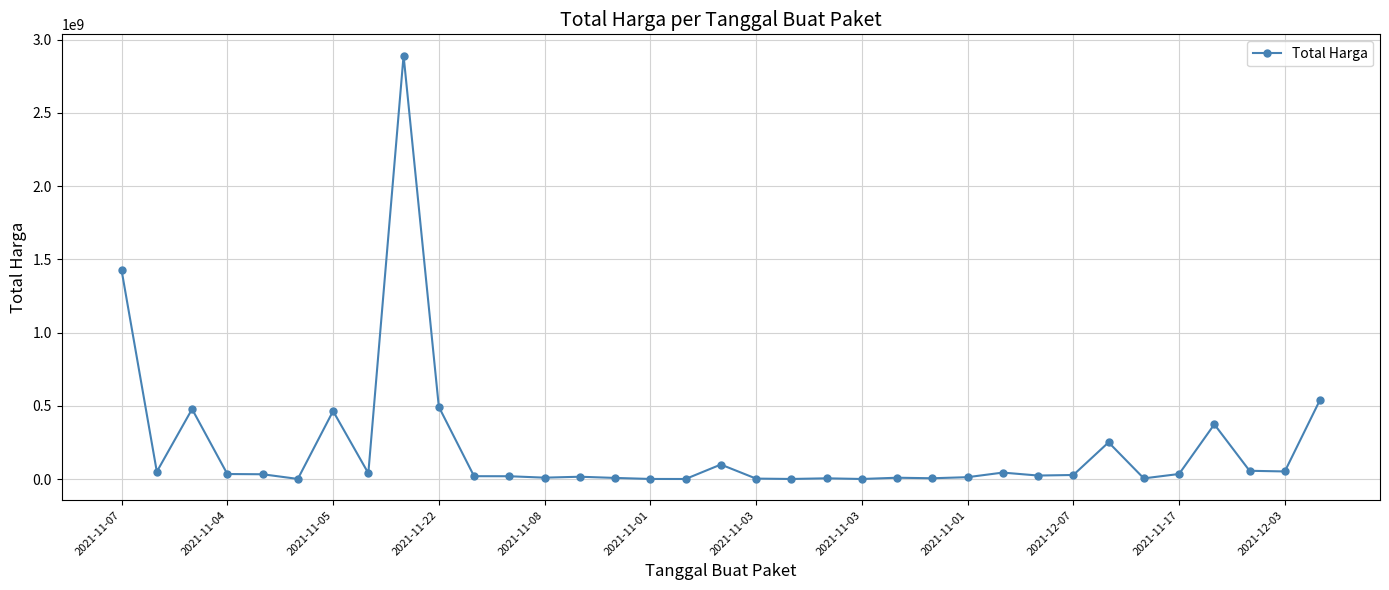

True or false: there are more than 1 points higher than both neighbors.

True